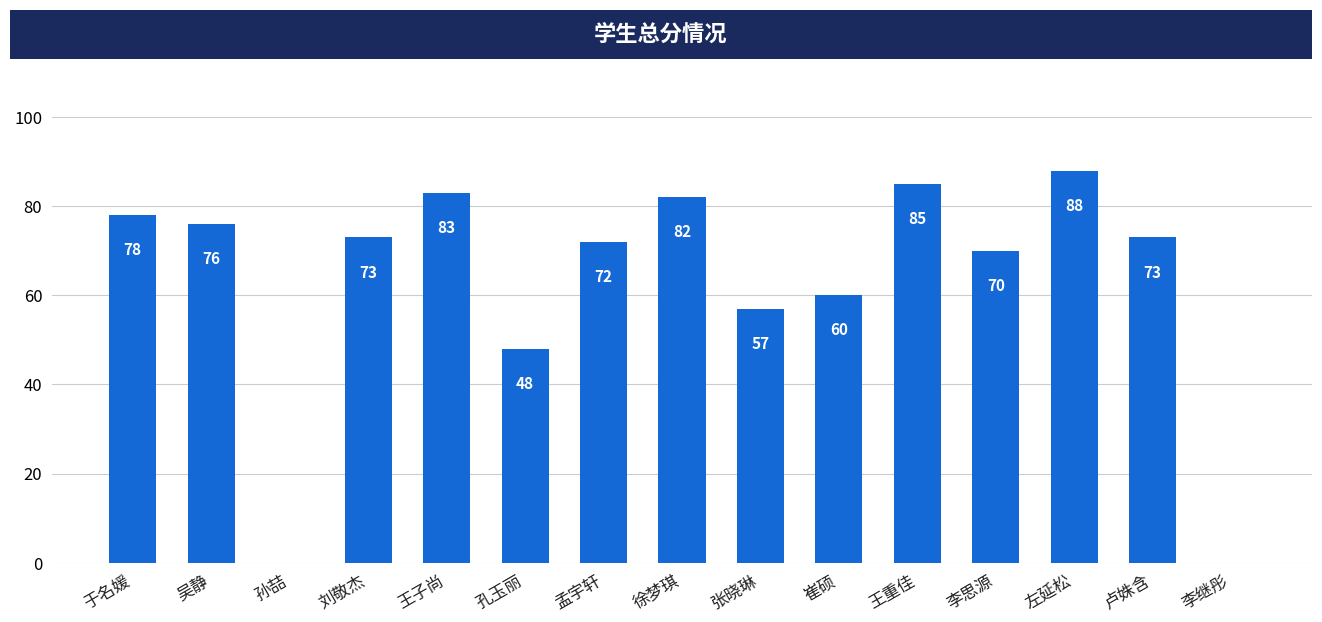

At which label is the value closest to 44?

孔玉丽